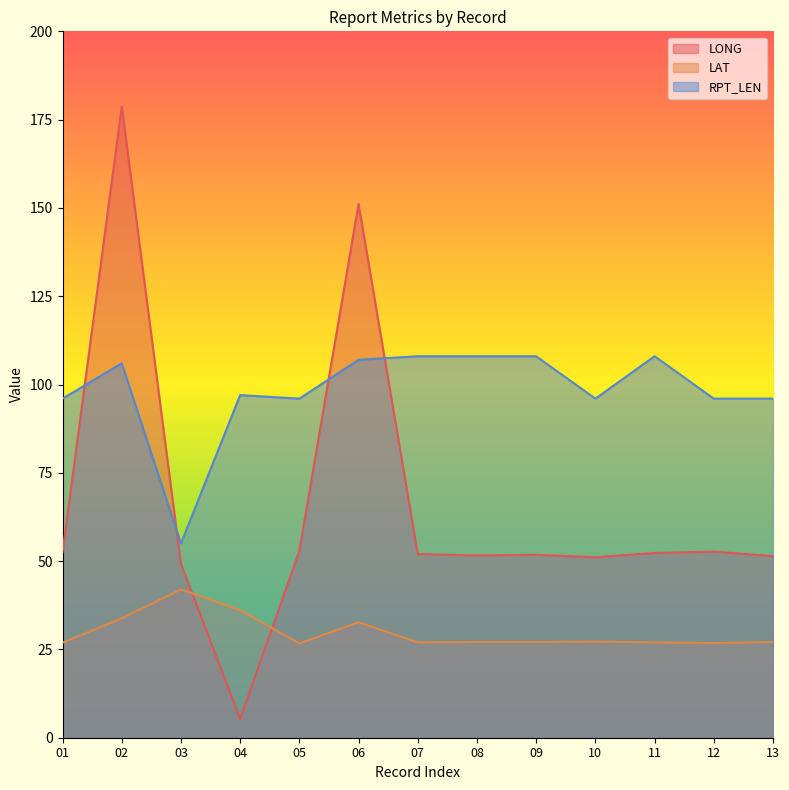

Where is the first local maximum for LONG?

02